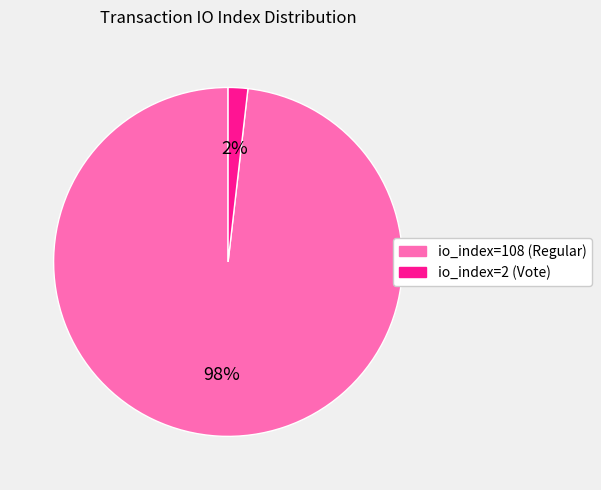

Is the sum of io_index=2 (Vote) and io_index=108 (Regular) greater than half?

Yes